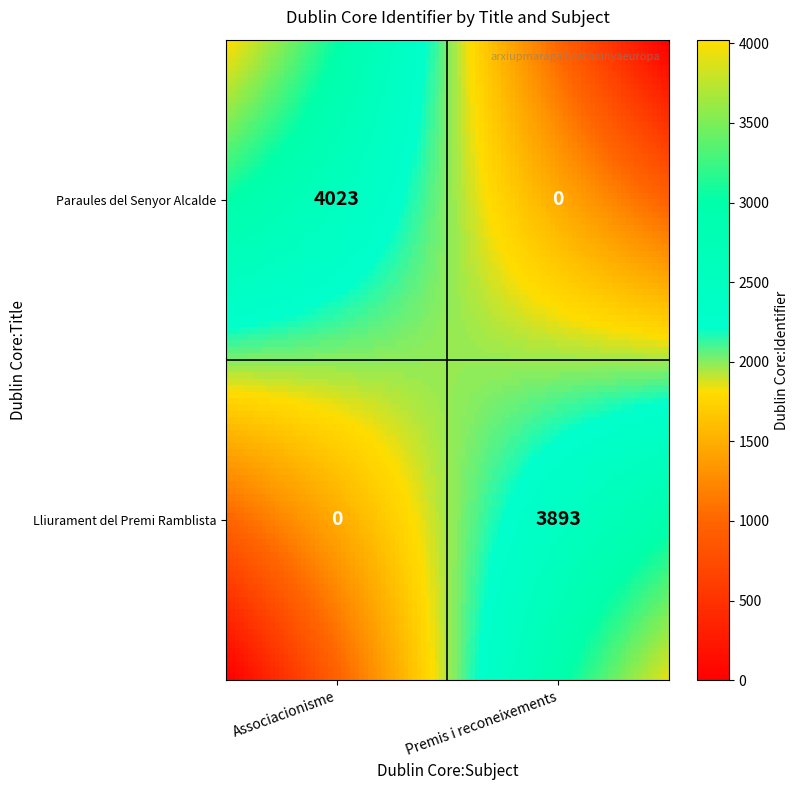

Which series has the largest total across all categories?

Paraules del Senyor Alcalde